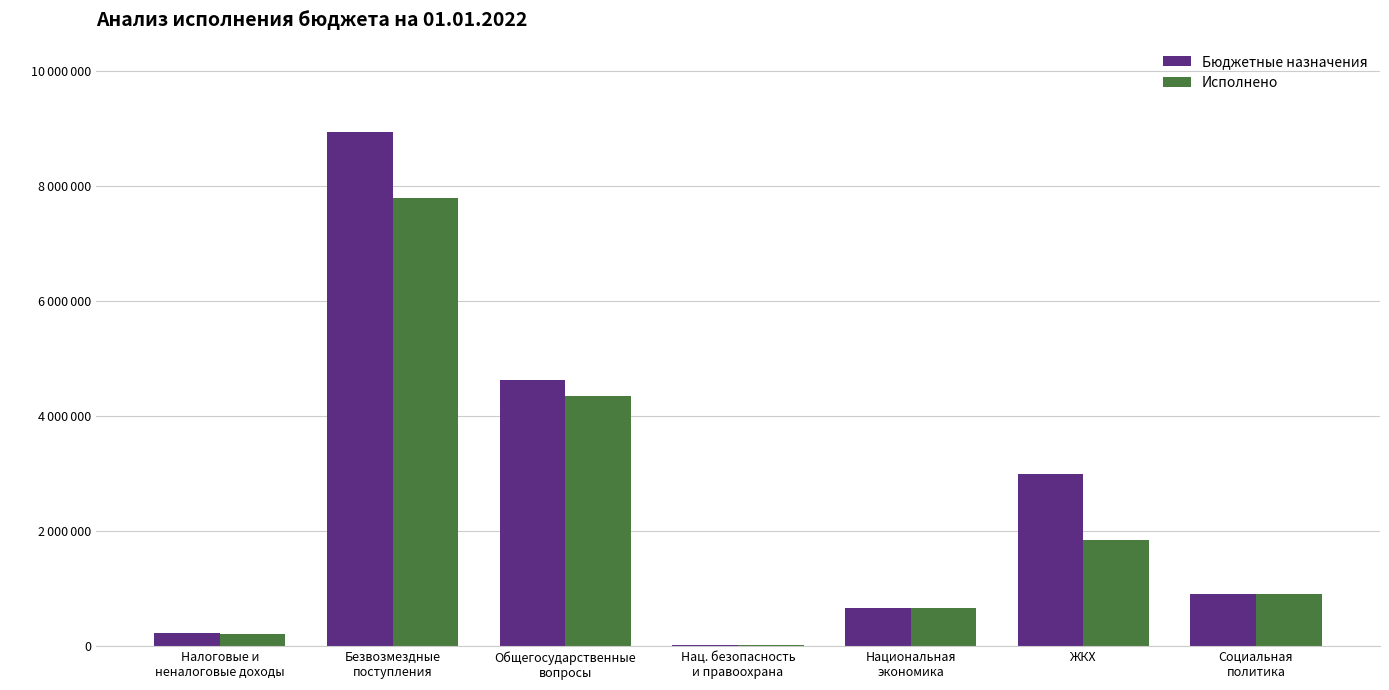

Which category has the lowest value across all series?

Нац. безопасность
и правоохрана